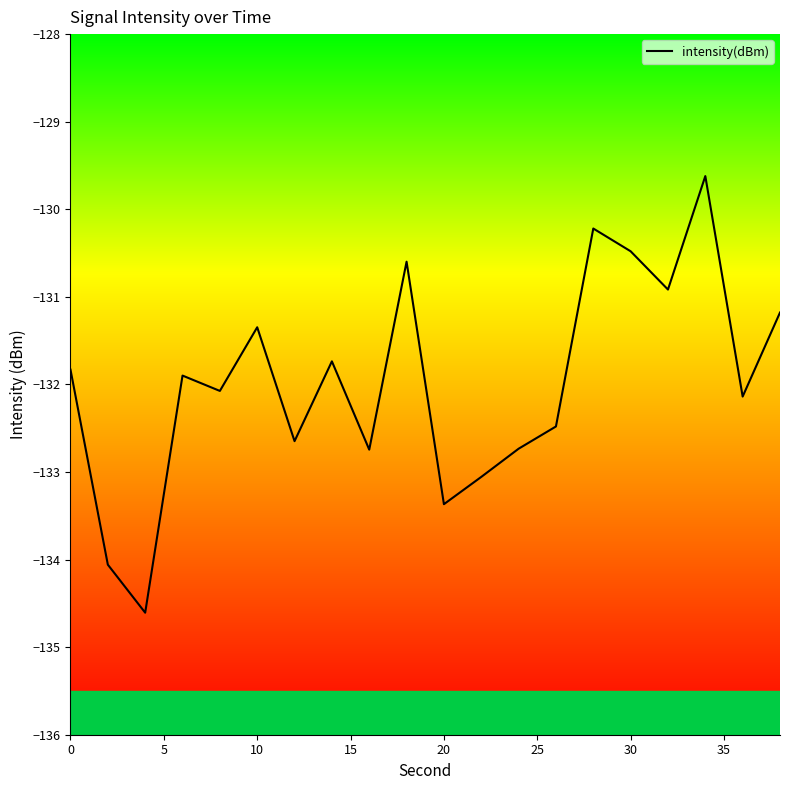

True or false: the data has more than 2 interior local peaks.

True